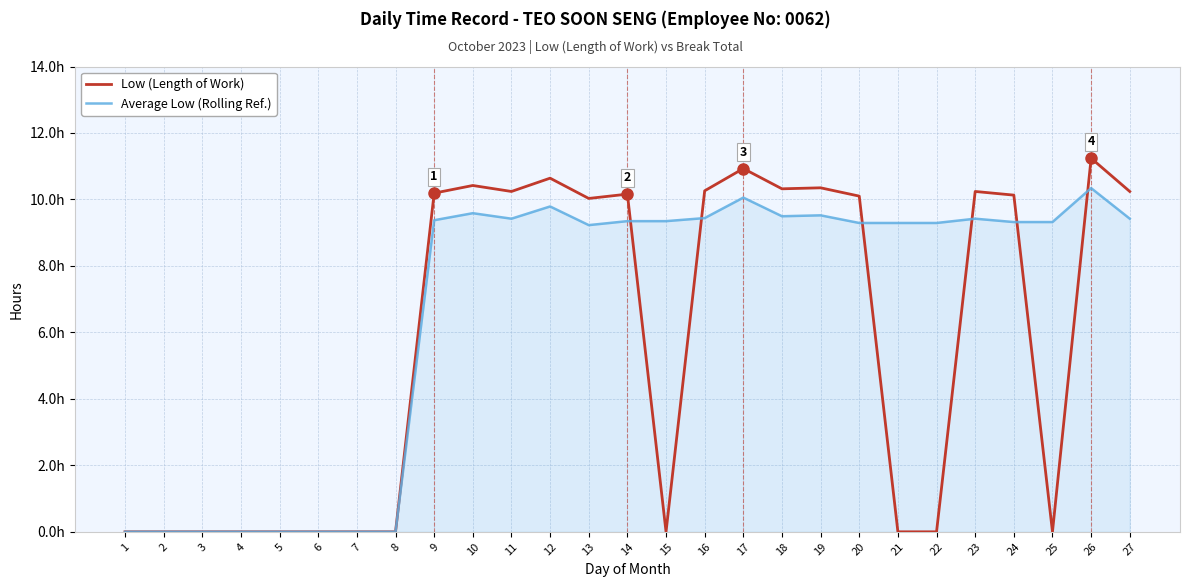

True or false: Low (Length of Work) and Average Low (Rolling Ref.) cross at least once.

True